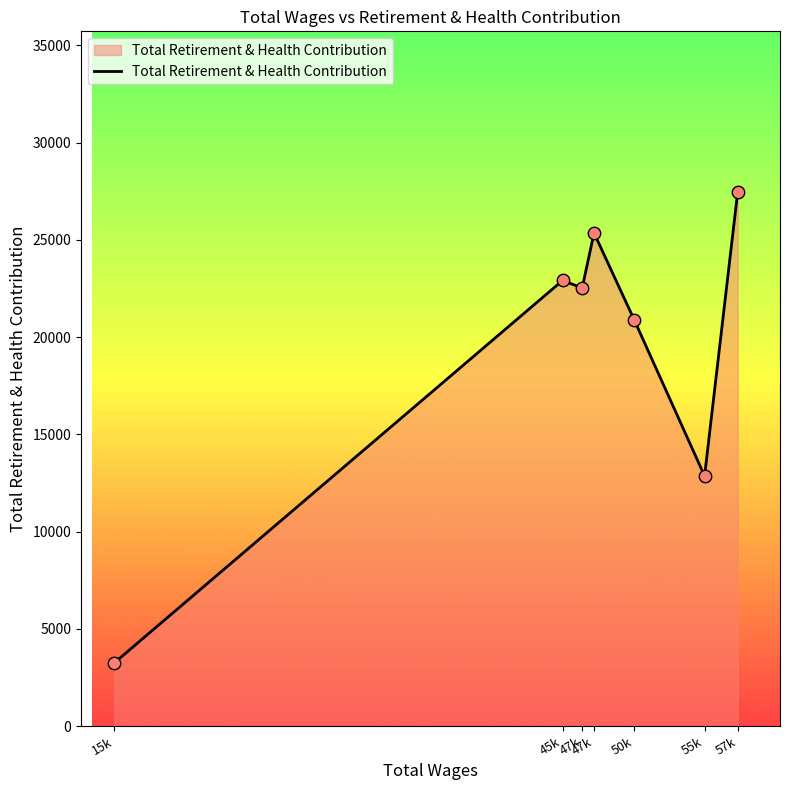

Count the number of categories in the chart.

7